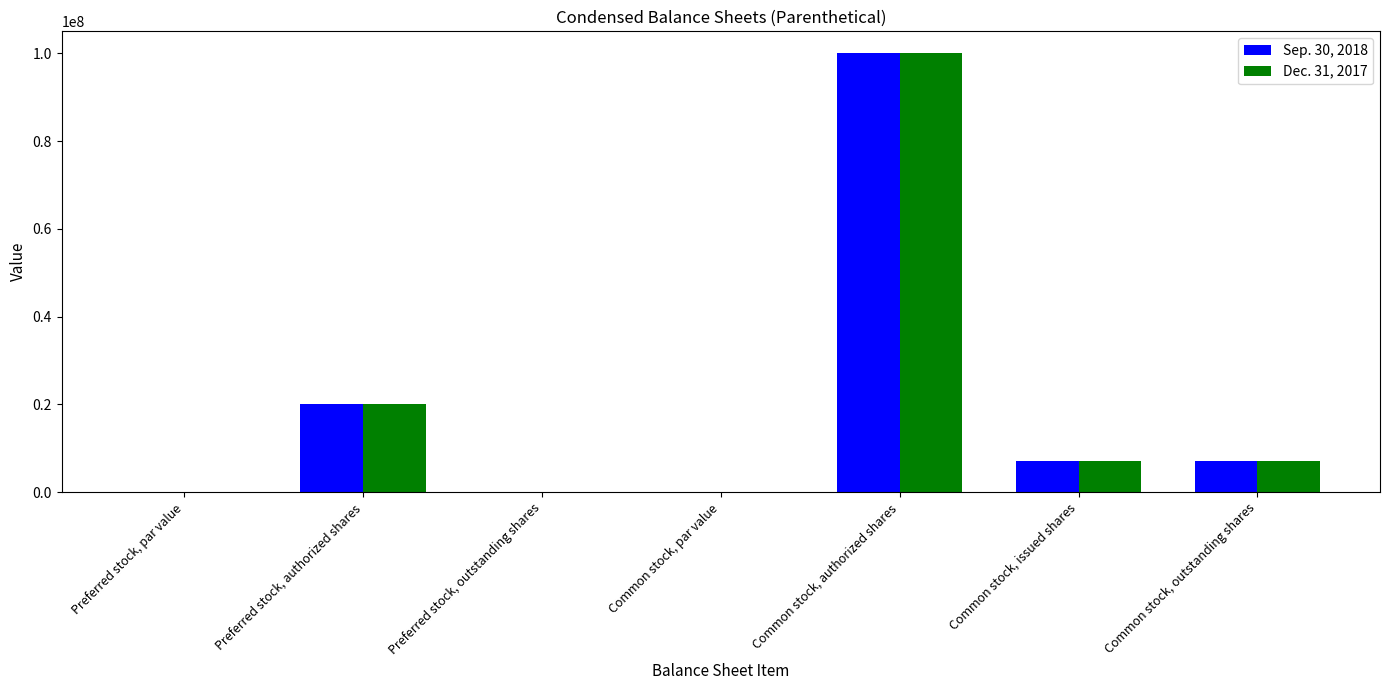

At which label does Dec. 31, 2017 reach its peak?

Common stock, authorized shares